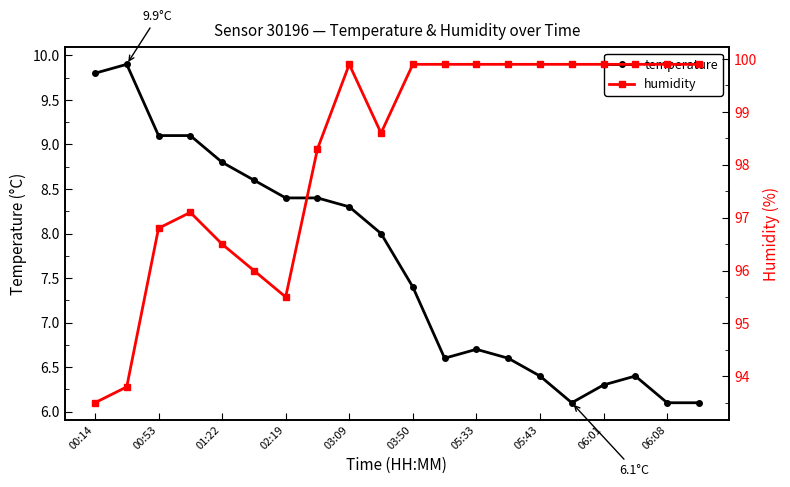

The value of temperature at 00:14 is 13.0. True or false?

False